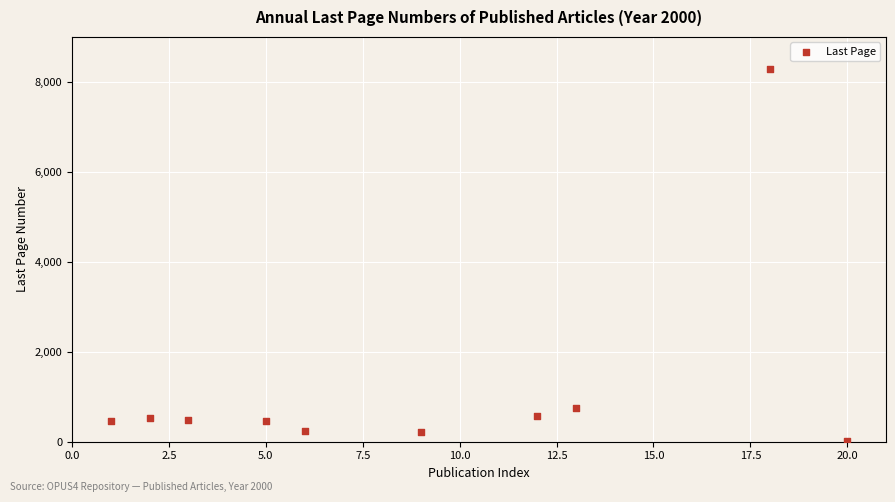

What is the range of Y values (max minus min)?

8278